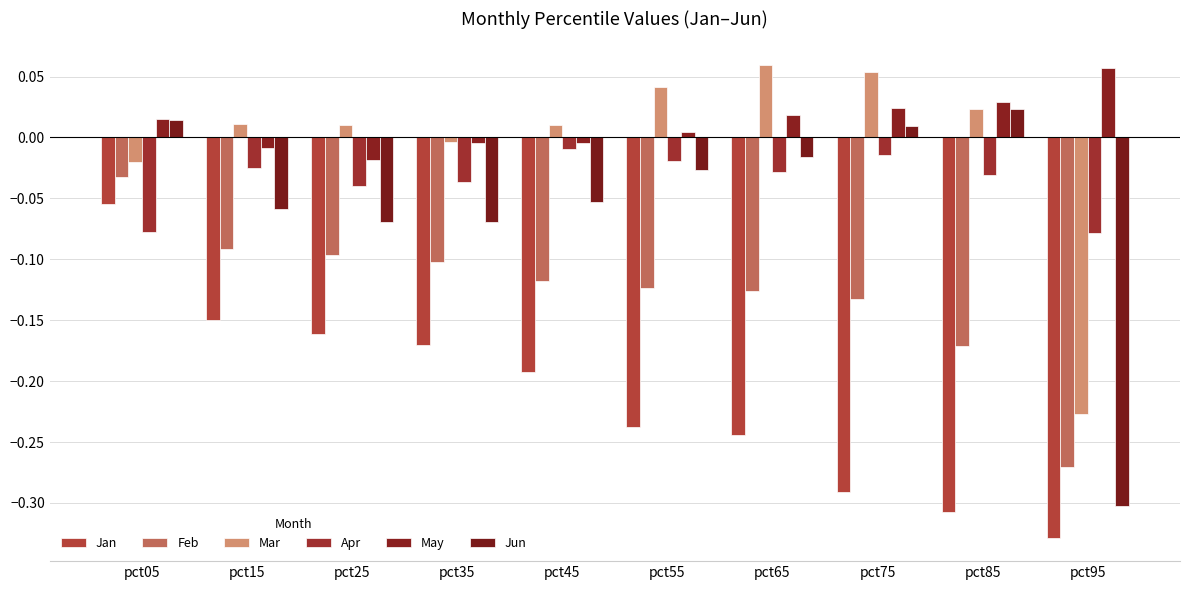

How many bars are there in each group?

6